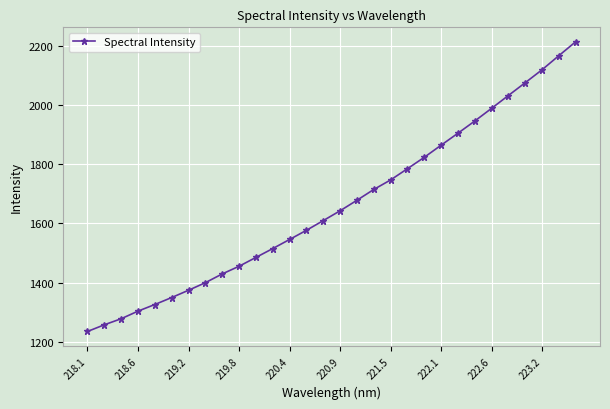

What is the maximum value shown in the chart?

2214.8